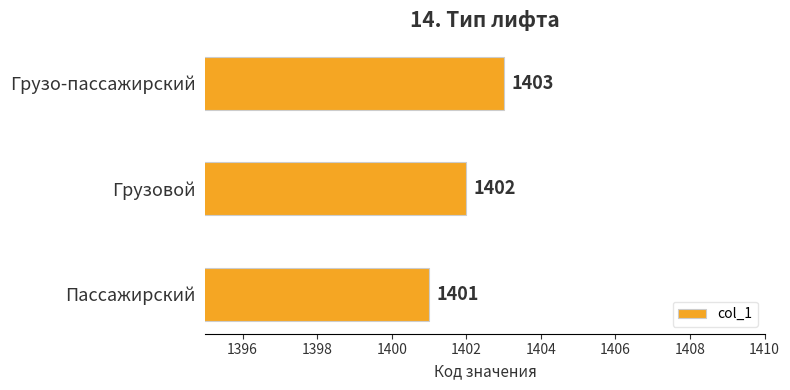

Count the number of data series in this chart.

1